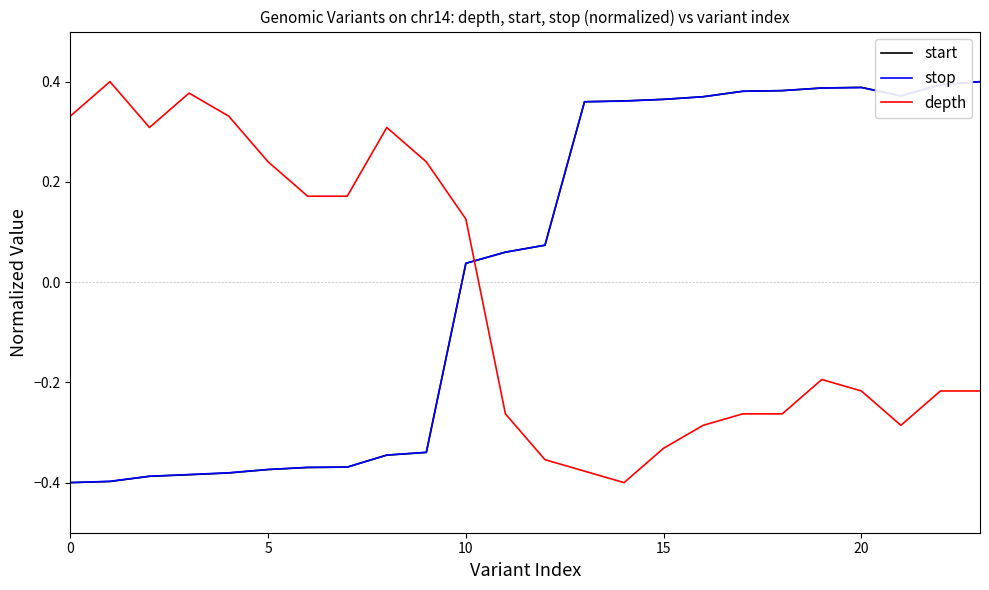

Does the chart display data point markers on the line(s)?

No